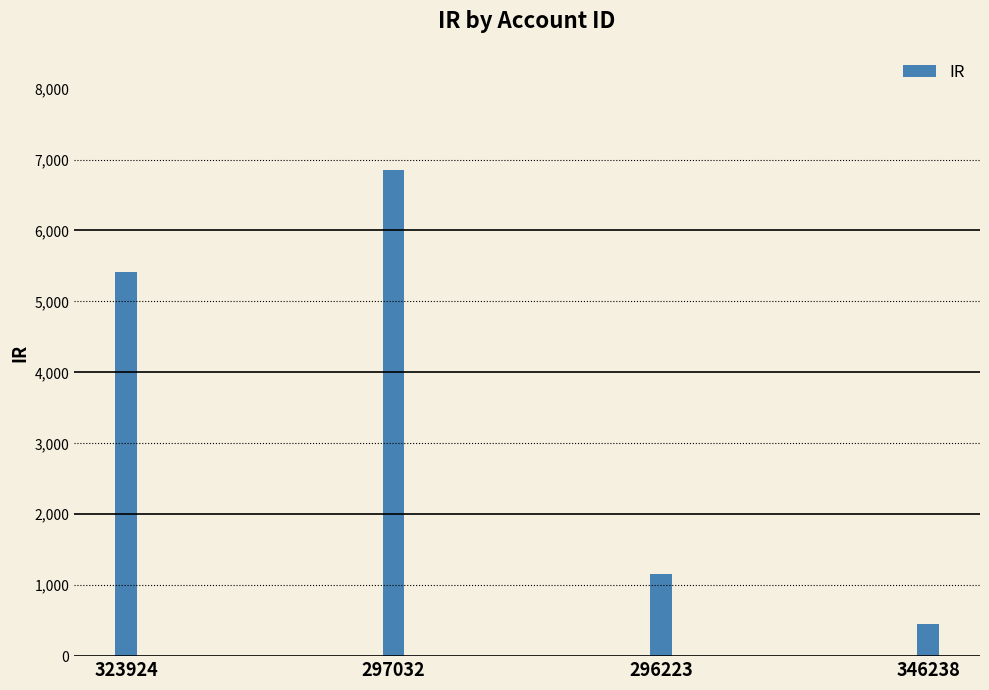

True or false: the data shows 5419 at 323924.

True